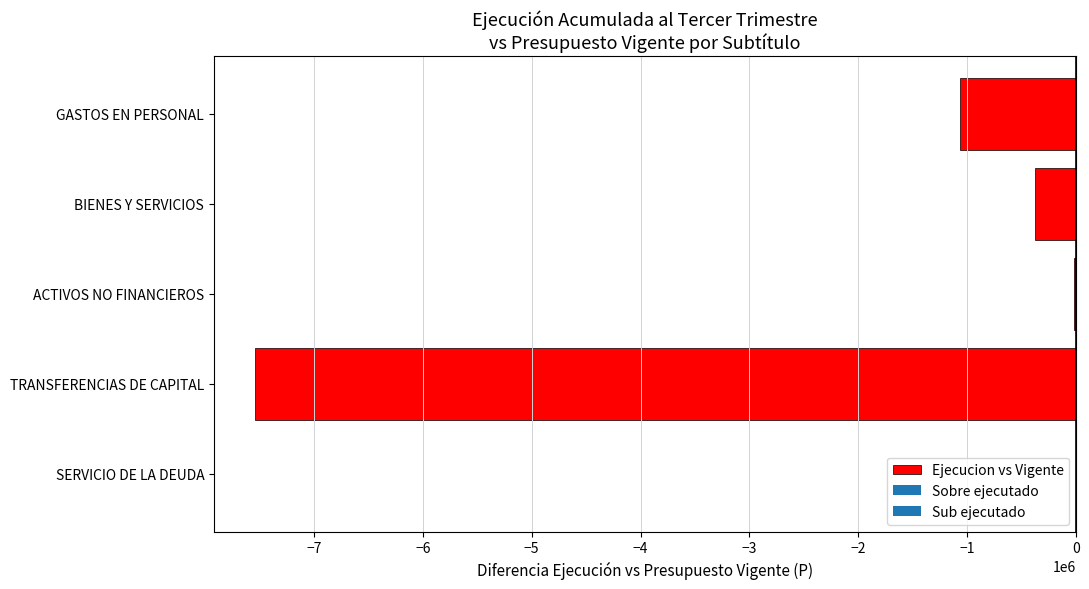

What is the maximum value shown in the chart?

-1